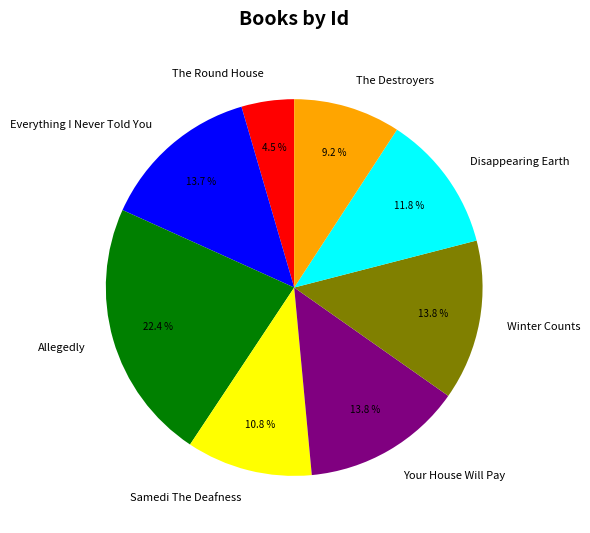

Which slice is the largest?

Allegedly